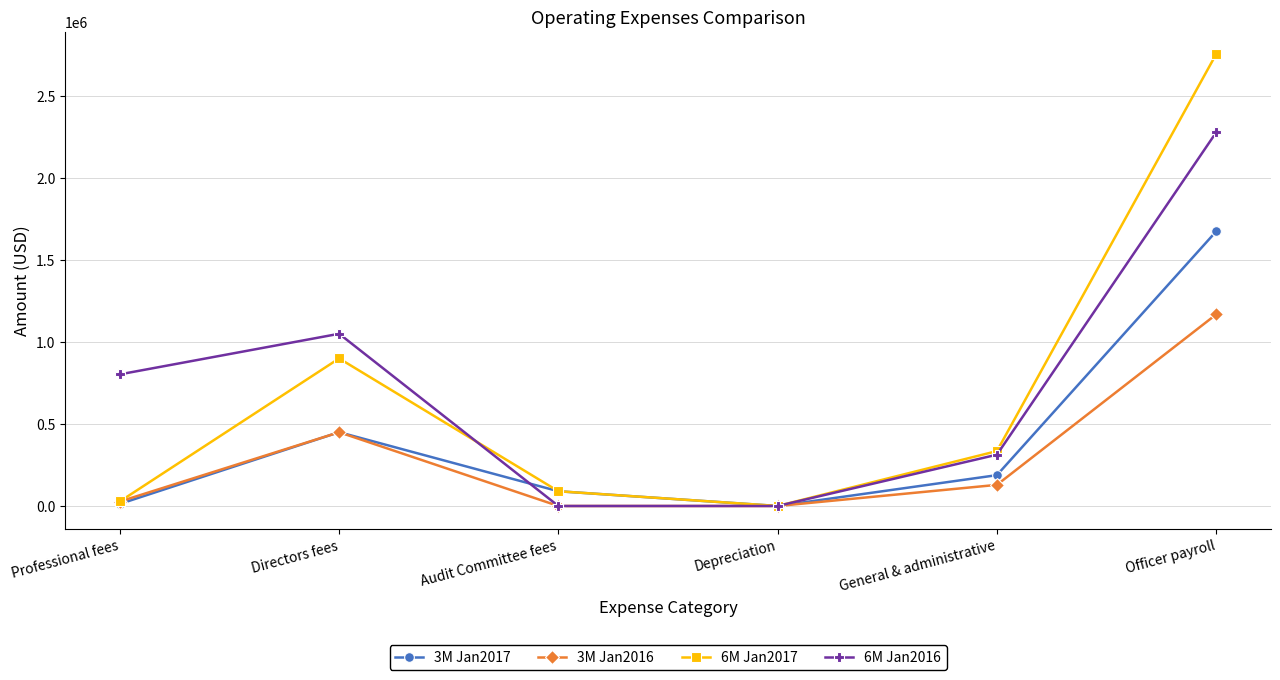

How many data points does each series have?

6